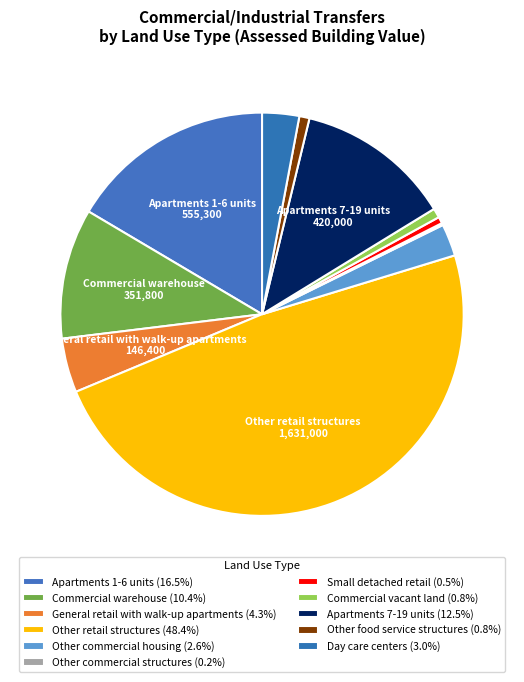

Which has a higher value, Apartments 1-6 units or Day care centers?

Apartments 1-6 units